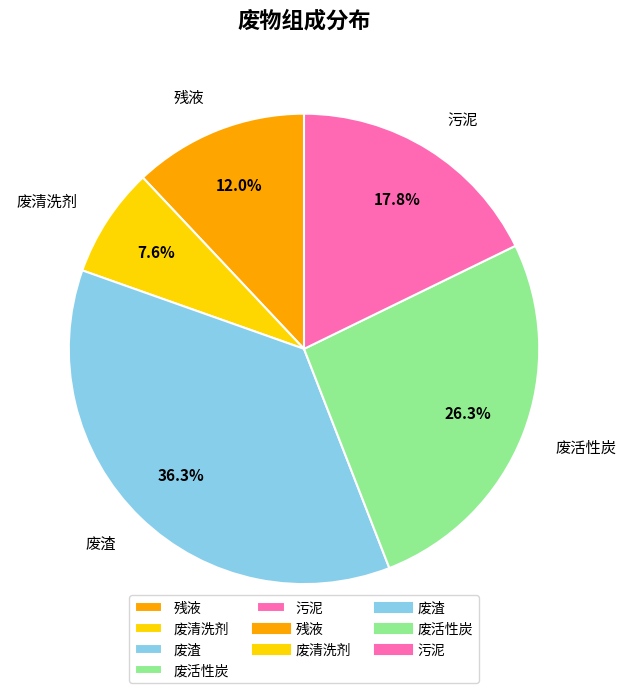

To the nearest percent, what percentage of the pie is 废渣?

36%